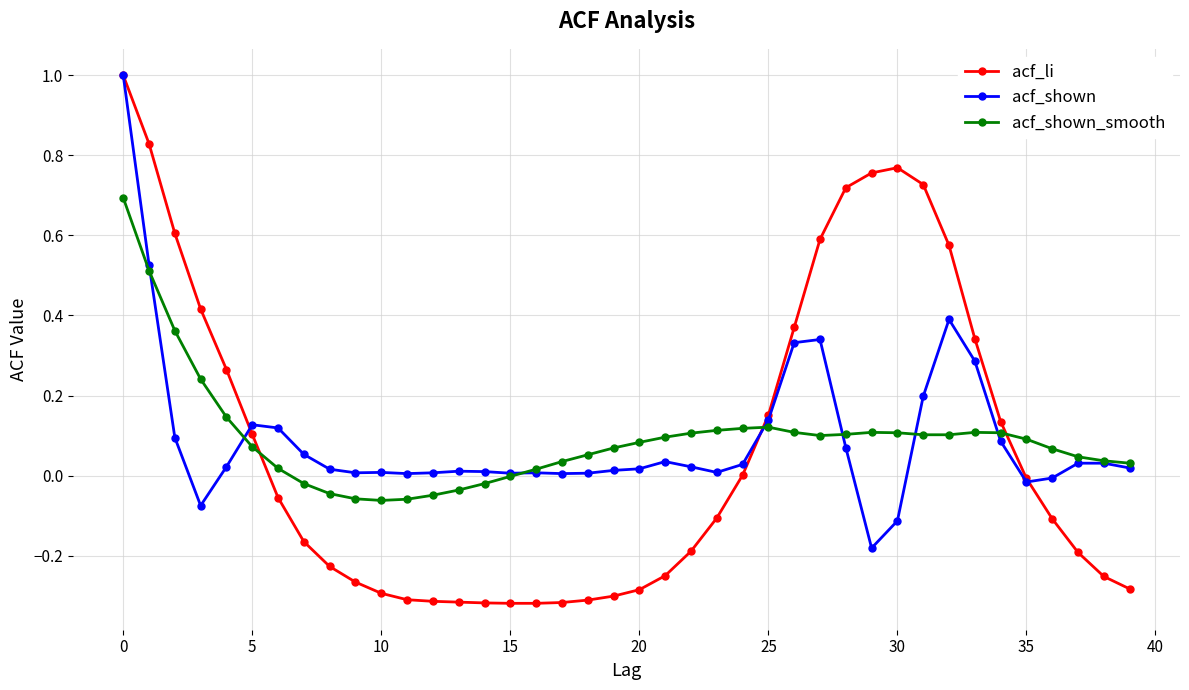

Which series has the widest spread of values?

acf_li